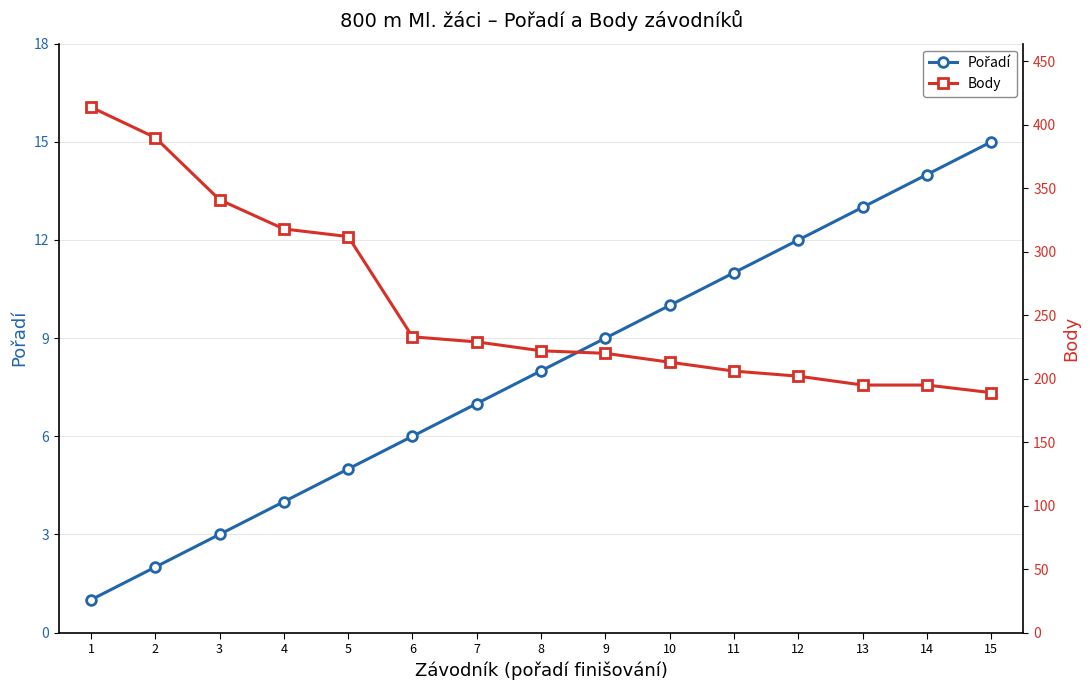

True or false: Body and Pořadí intersect in this chart.

False